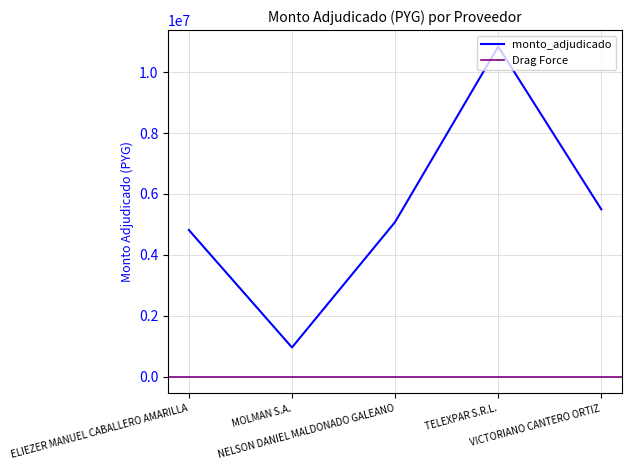

What is the sum of all values?

27194170